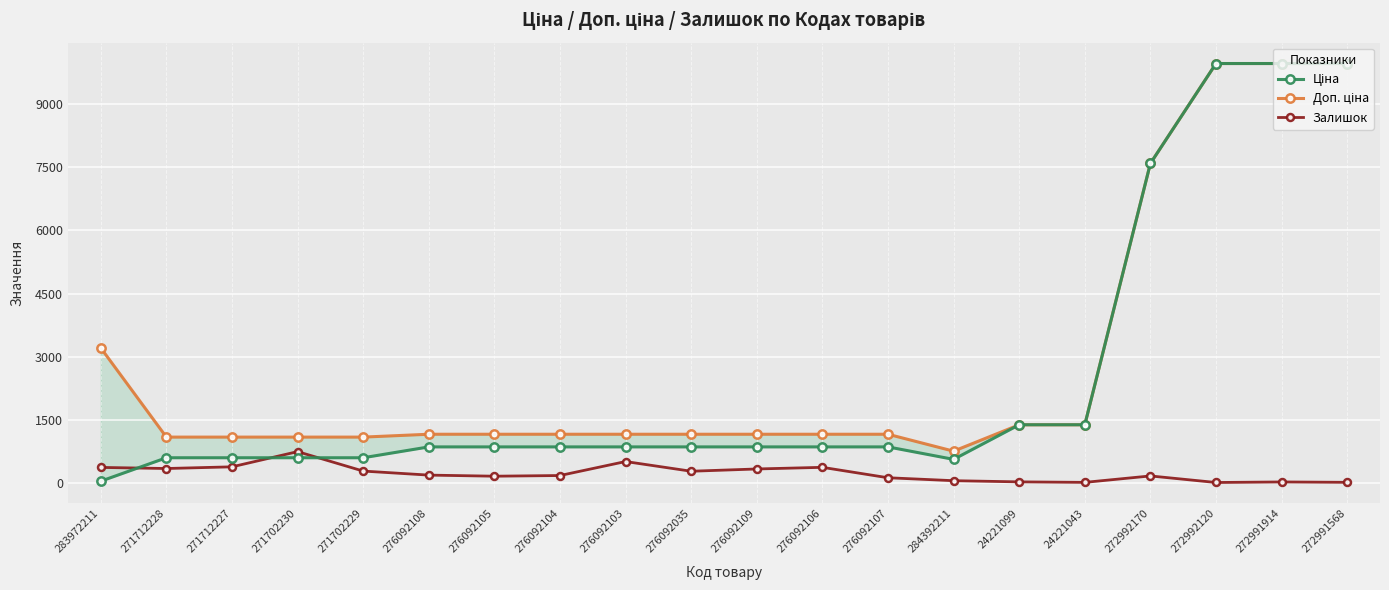

What is the sum of all Доп. ціна values?

57748.0